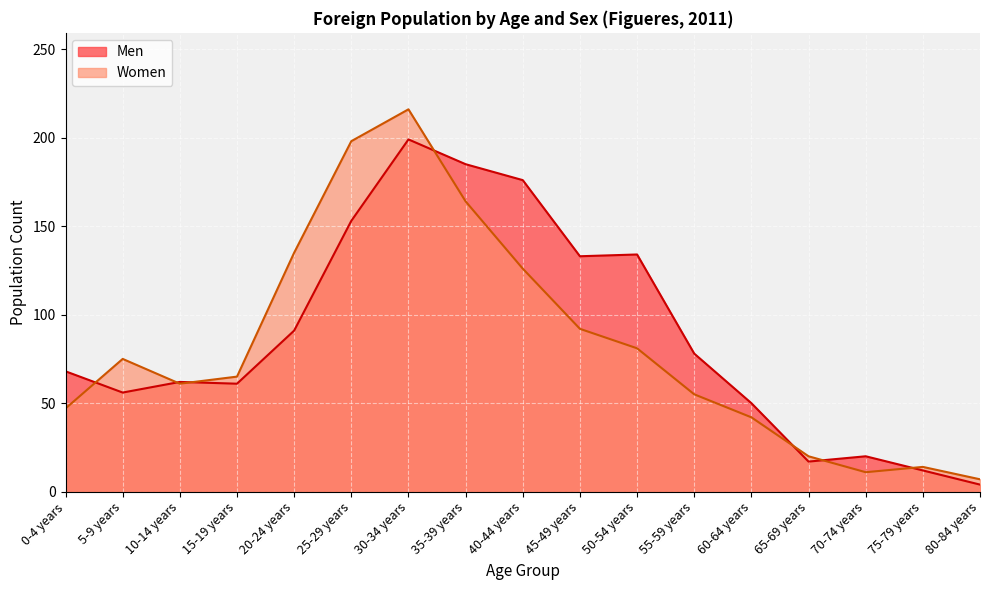

Reading left to right, extract all data points from this chart.

Men: 68	56	62	61	91	153	199	185	176	133	134	78	50	17	20	12	4
Women: 47	75	61	65	135	198	216	164	126	92	81	55	42	20	11	14	7